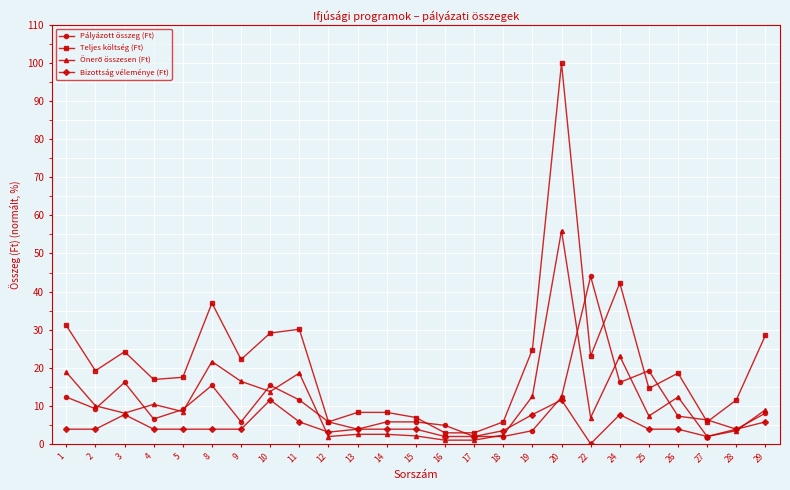

How many lines are shown in the chart?

4